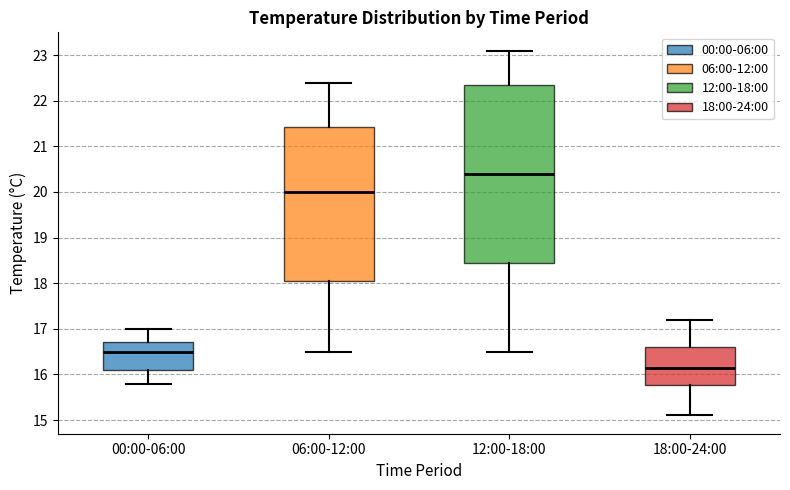

Reading left to right, transcribe this box plot: for each box, give where its median line is, the range the box spans, and where its two whiskers end, as read against the y-axis. The values are not printed on the chart, so give them approximately, as read against the axis.

00:00-06:00: median 16.5, box 16.1 to 16.7, whiskers 15.8 to 17.0
06:00-12:00: median 20.0, box 18.1 to 21.4, whiskers 16.5 to 22.4
12:00-18:00: median 20.4, box 18.5 to 22.4, whiskers 16.5 to 23.1
18:00-24:00: median 16.2, box 15.8 to 16.6, whiskers 15.1 to 17.2